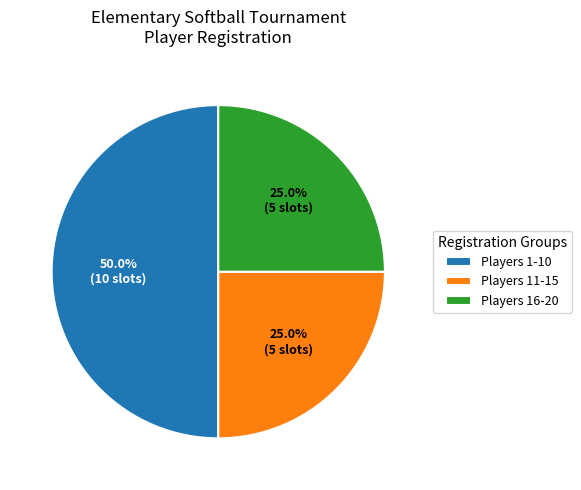

Which category has the biggest portion of the pie?

Players 1-10